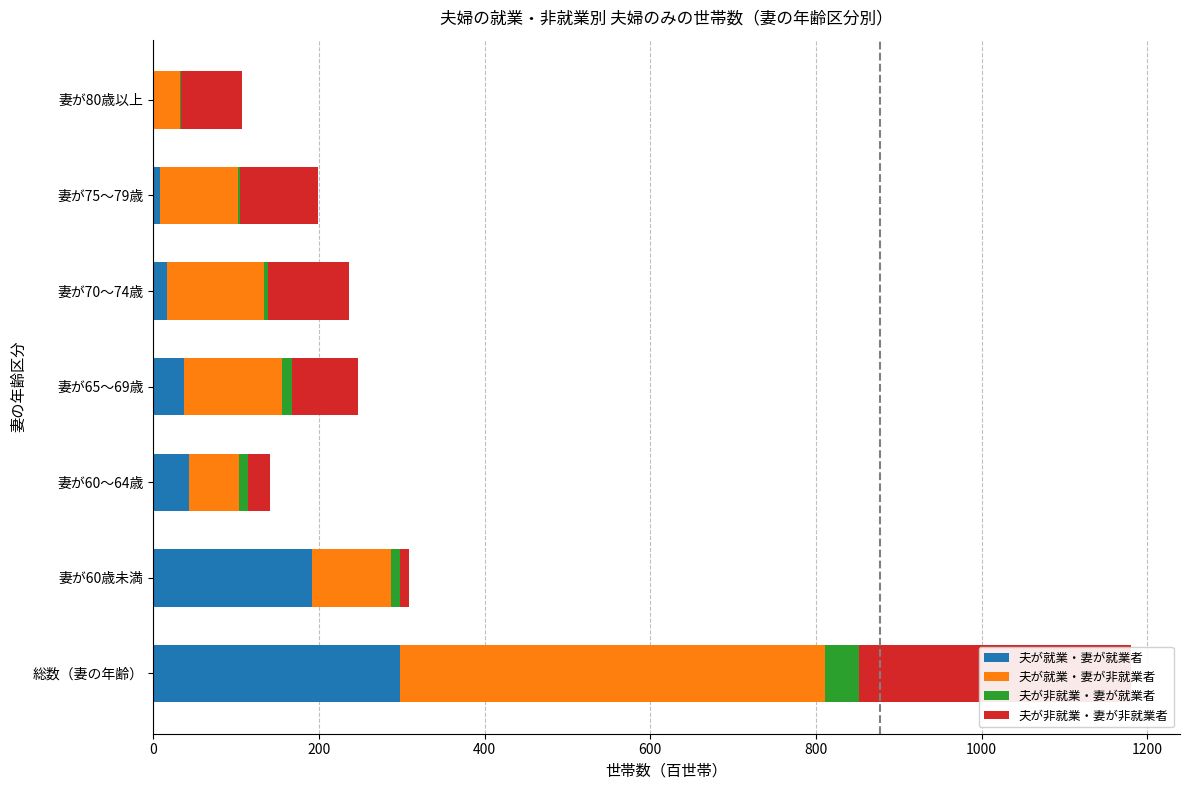

What is the value of the 夫が非就業・妻が就業者 bar at the 2nd from the left?

10.7